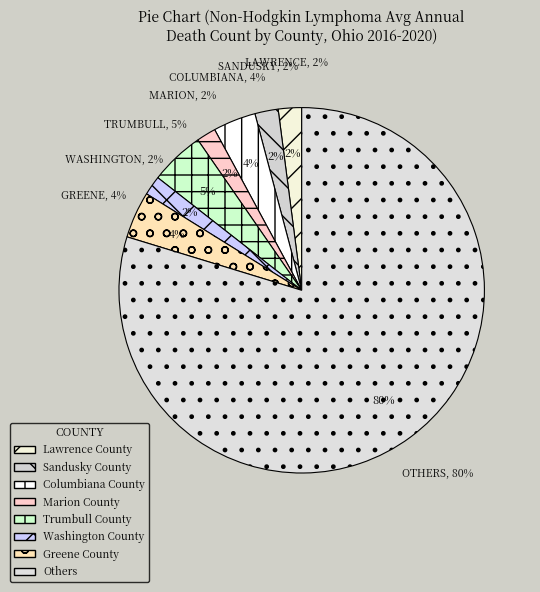

What is the ratio of the value at Lawrence County to the value at Greene County?

0.5